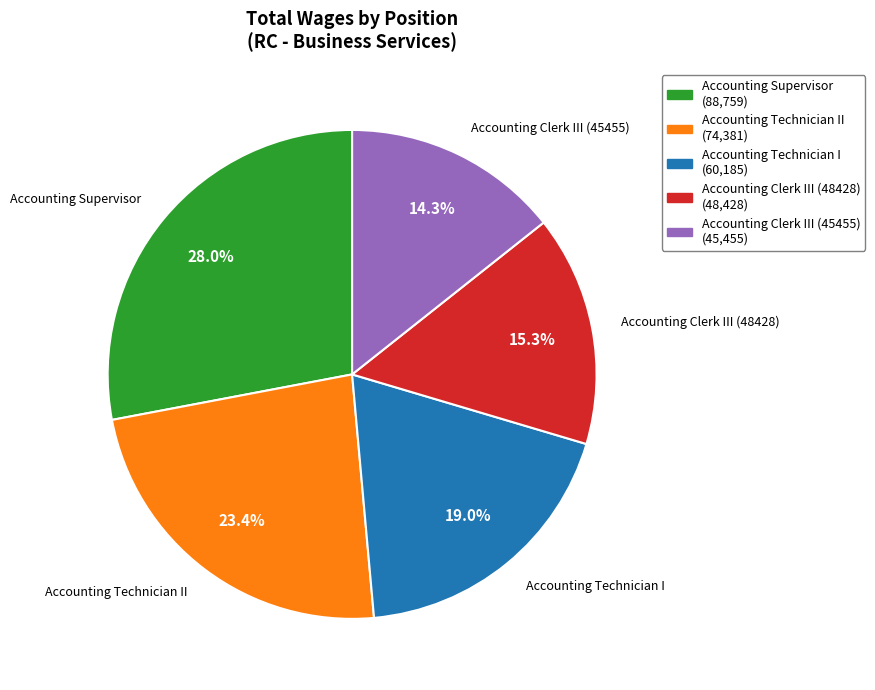

True or false: Accounting Clerk III (48428) accounts for 9% of the total.

False